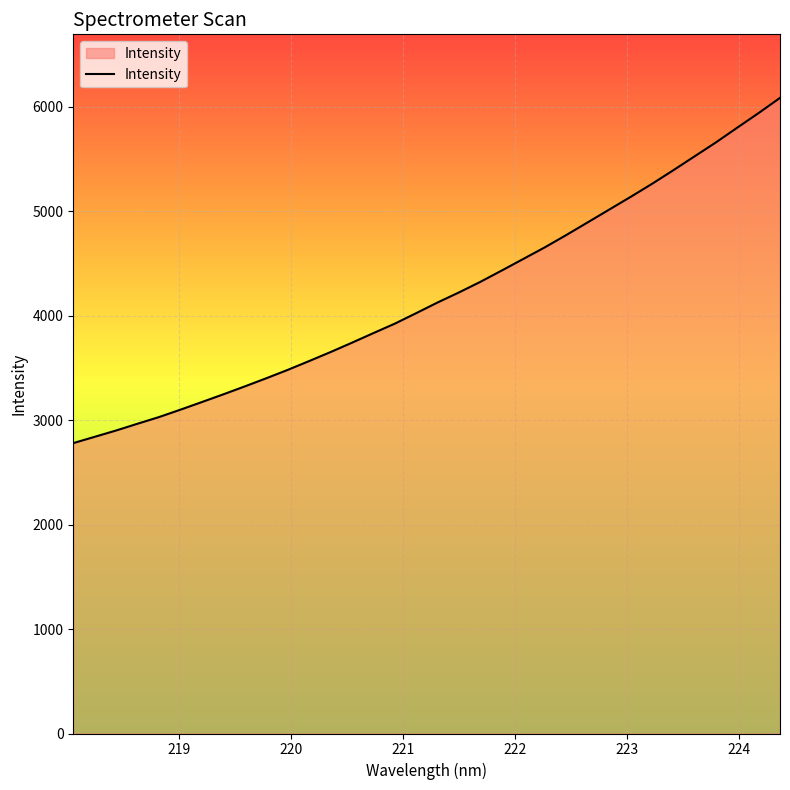

What is the greatest value displayed?

6082.9